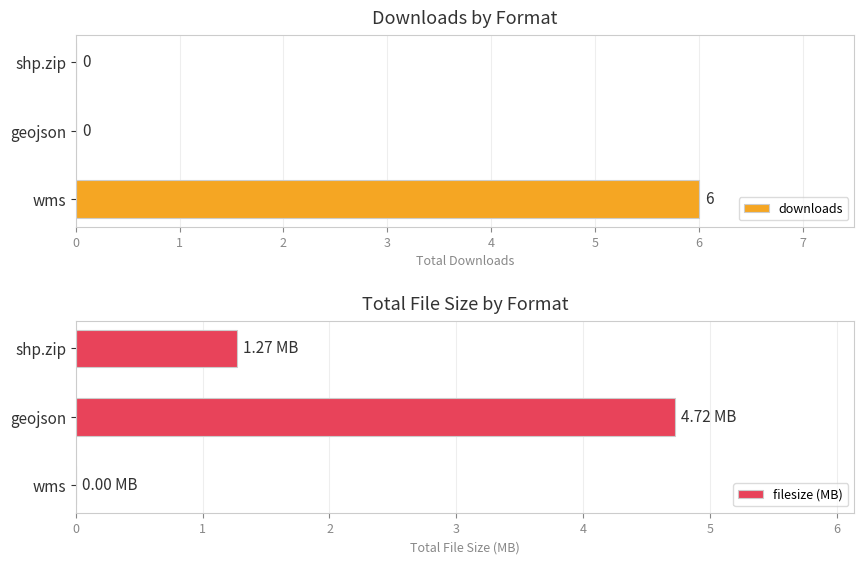

The value of downloads at wms is 10.1. True or false?

False